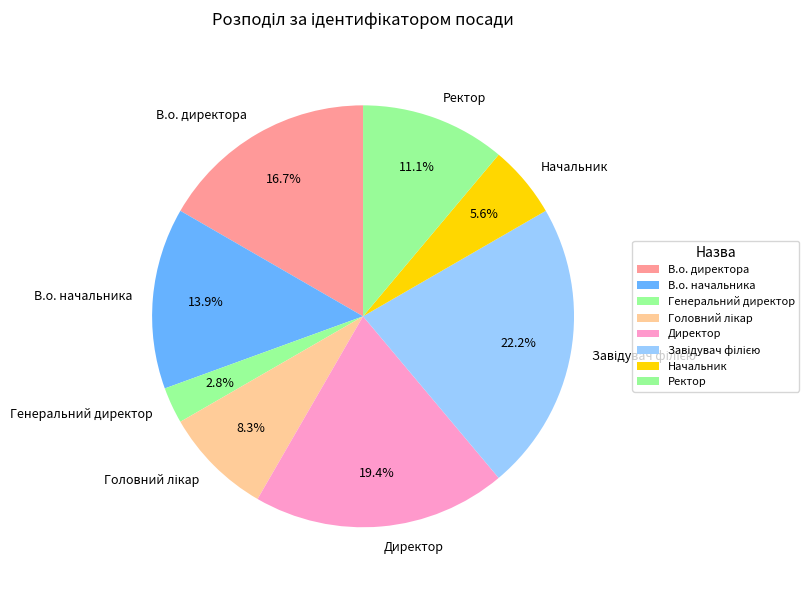

What is the smallest slice in the pie chart?

Генеральний директор